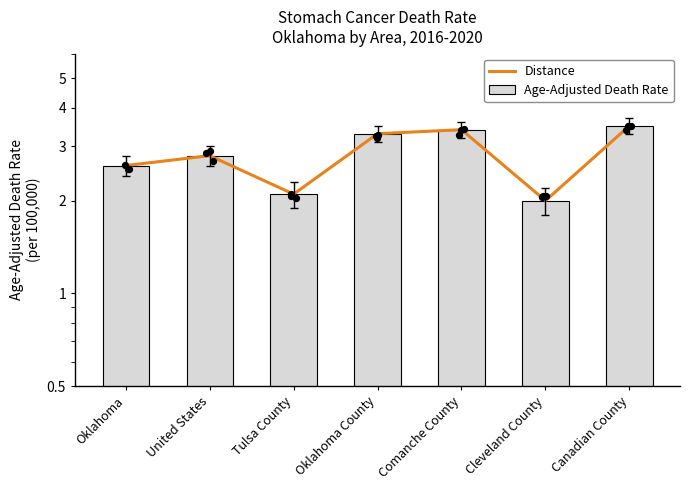

Which series reaches the maximum Y coordinate?

Distance